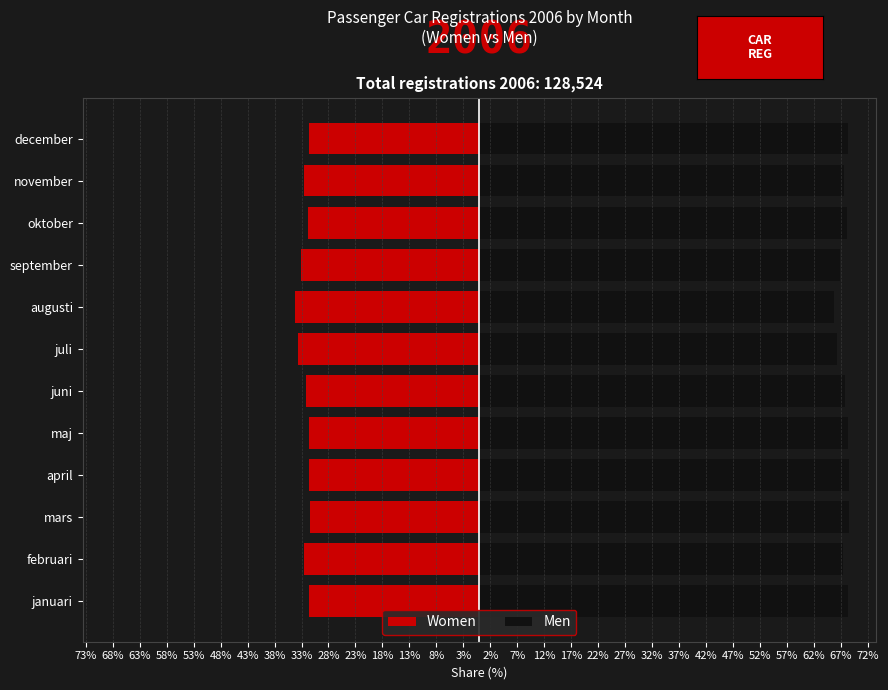

How many values in the Men series are below 68?

6